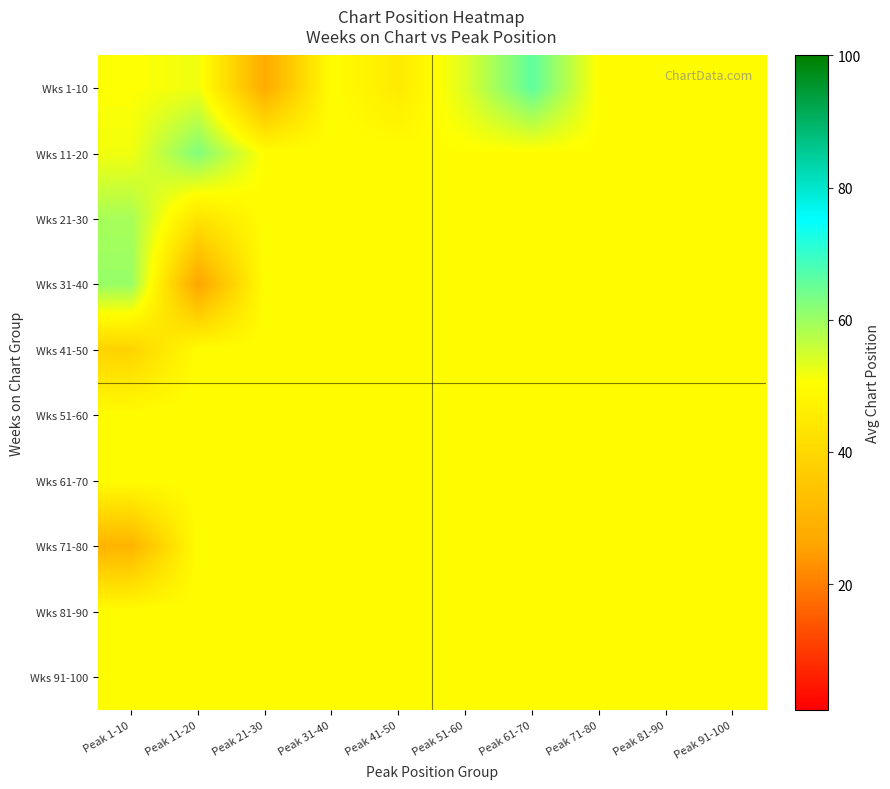

At which category does the chart reach its minimum across all series?

Peak 11-20